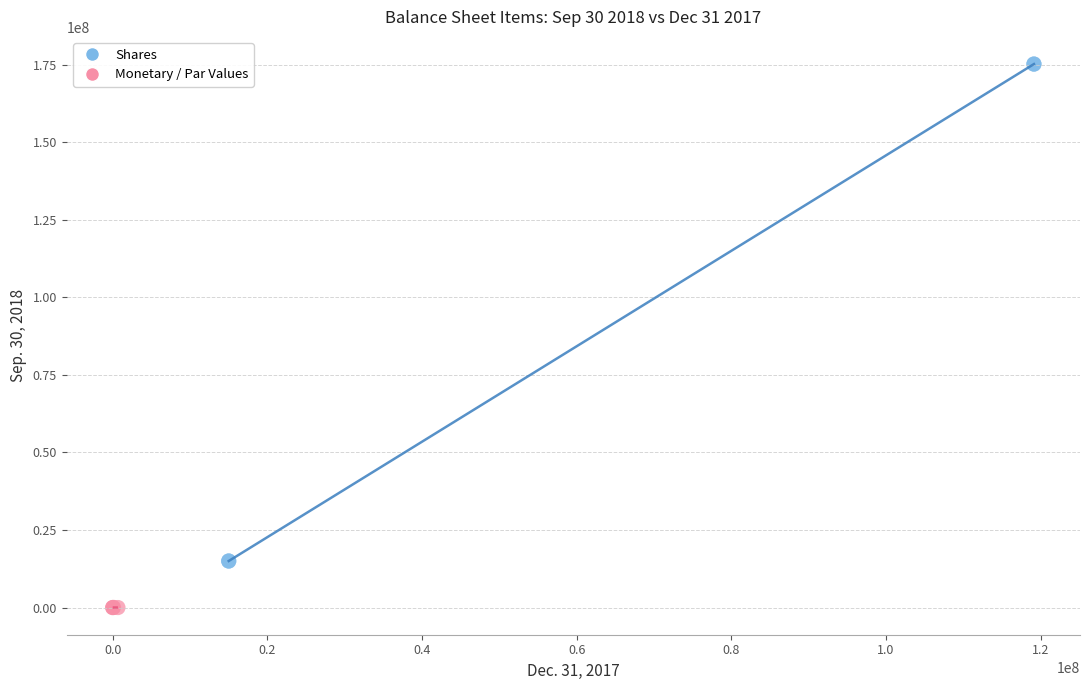

Which series contains the highest Y value?

Shares